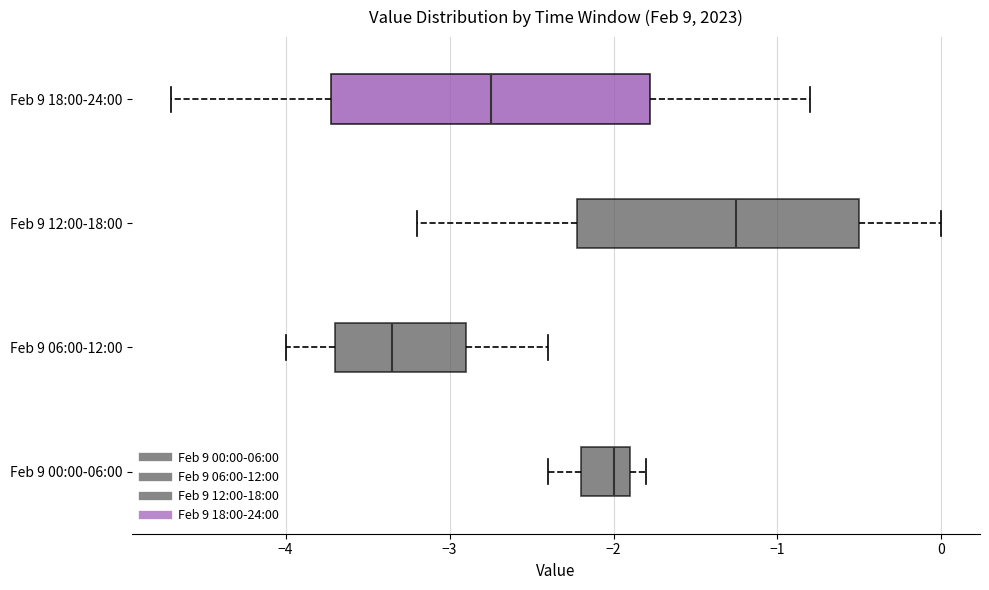

Comparing the boxes themselves (not the whiskers), which one is the widest?

Feb 9 18:00-24:00